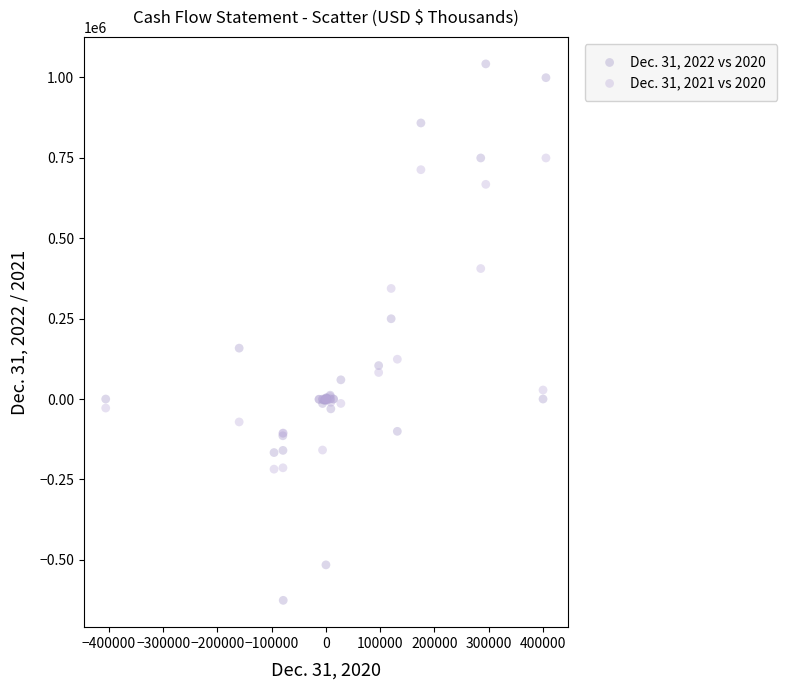

Which series has the widest spread of Y values?

Dec. 31, 2022 vs 2020